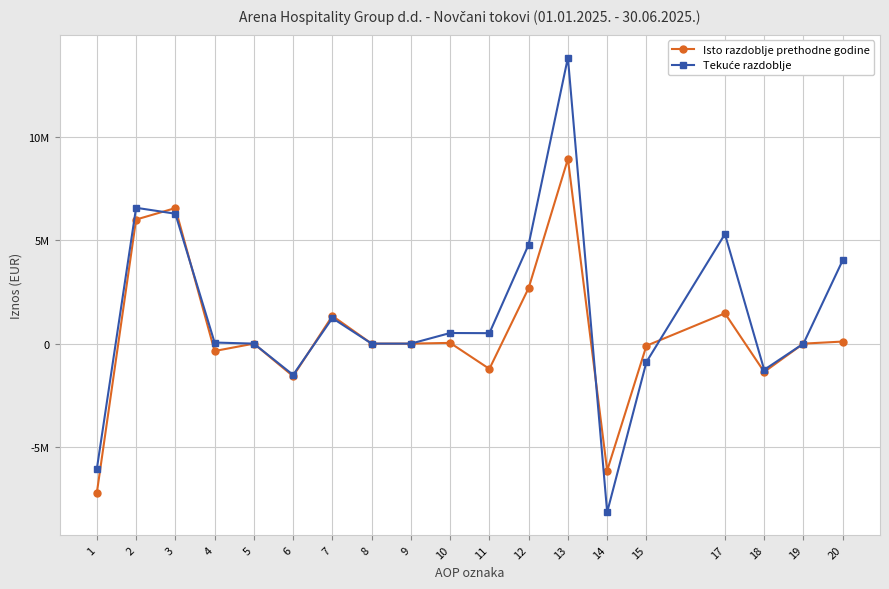

What is the difference between the highest and lowest values at 14?

2009639